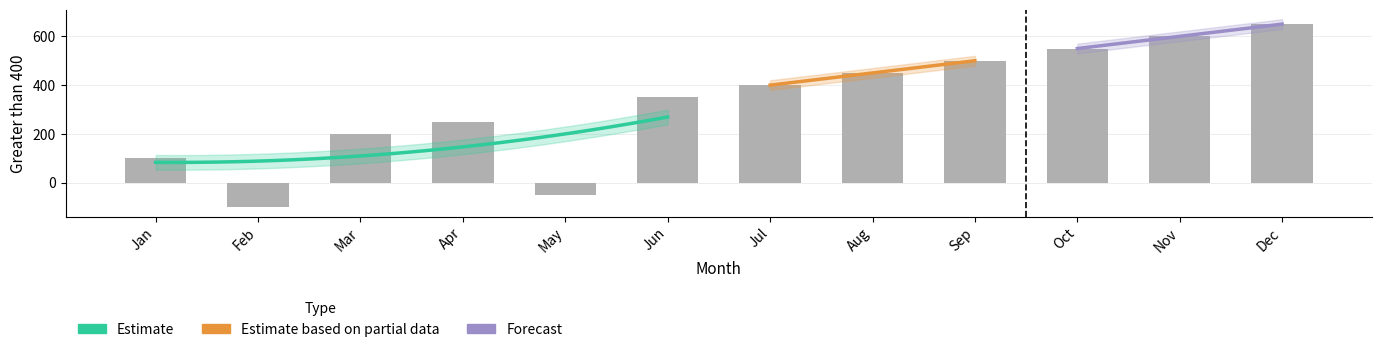

Rank the categories by value from highest to lowest.

Dec, Nov, Oct, Sep, Aug, Jul, Jun, Apr, Mar, Jan, May, Feb